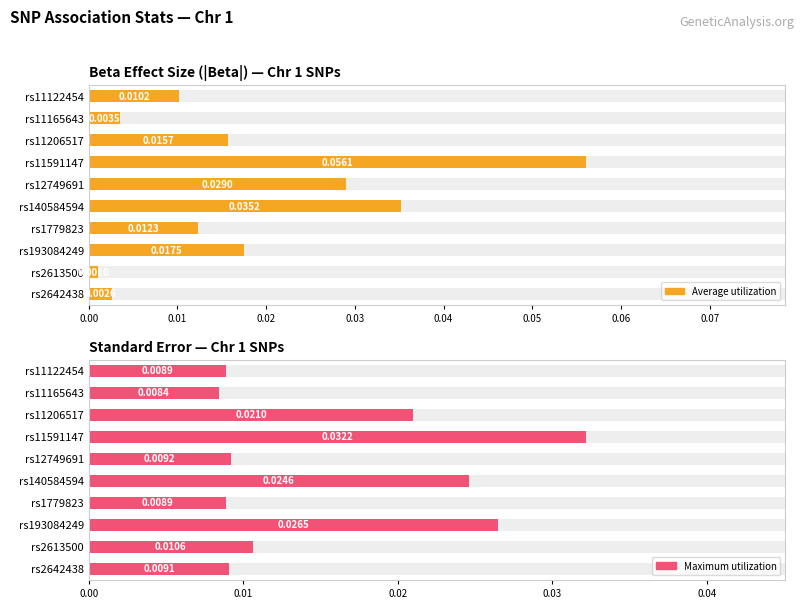

Reading left to right, list all the values displayed in this chart.

Average utilization: 0.0	0.0	0.0	0.1	0.0	0.0	0.0	0.0	0.0	0.0
Maximum utilization: 0.0	0.0	0.0	0.0	0.0	0.0	0.0	0.0	0.0	0.0